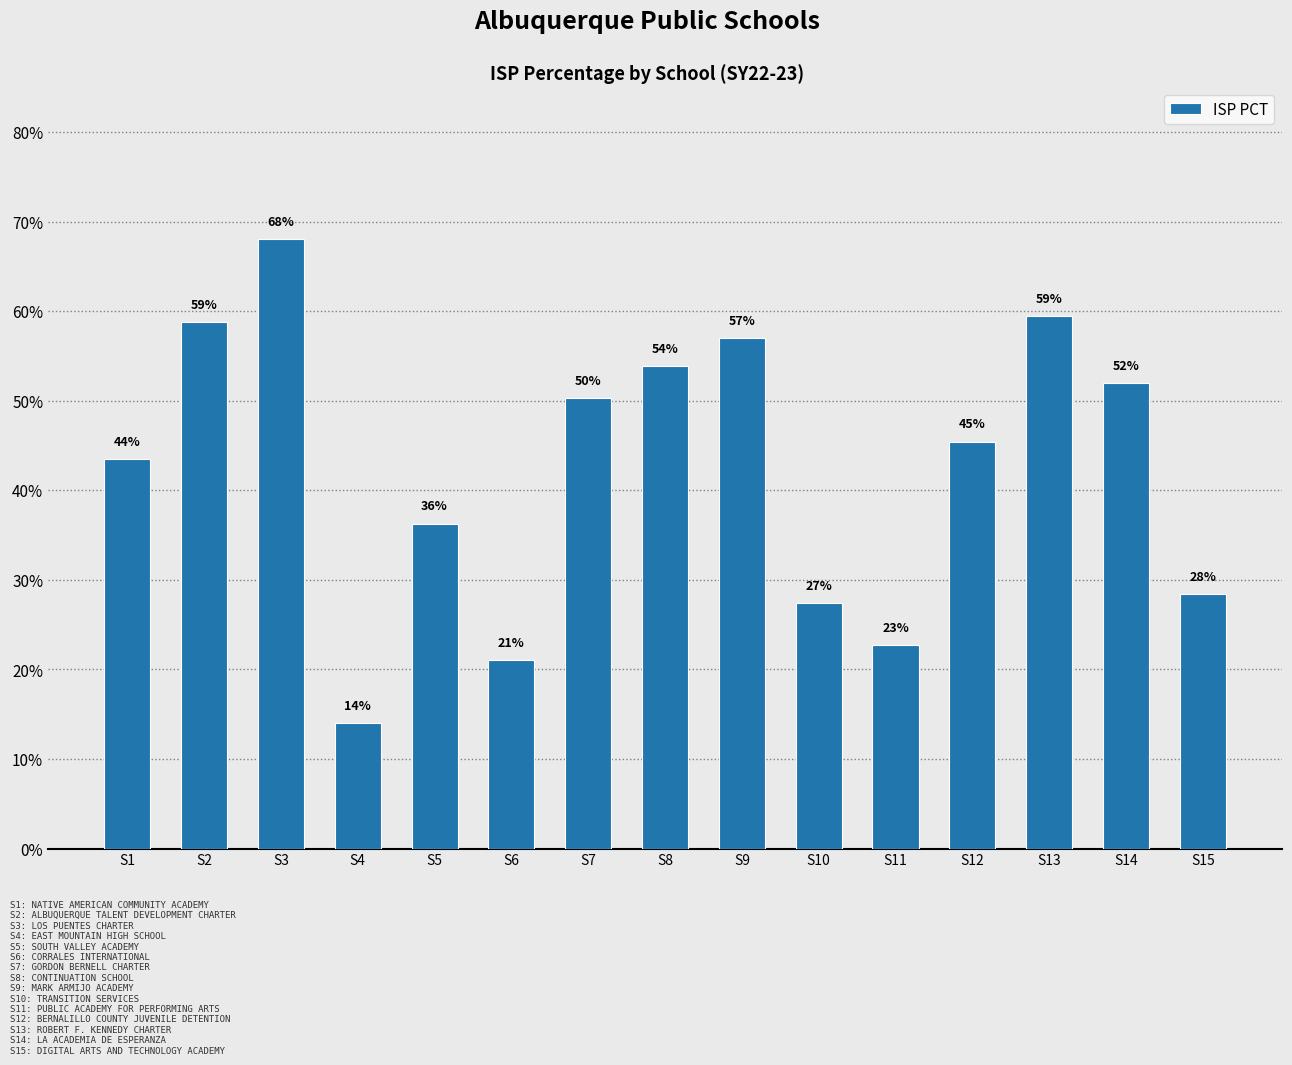

What is the sum of the values at S2 and S12?

1.0